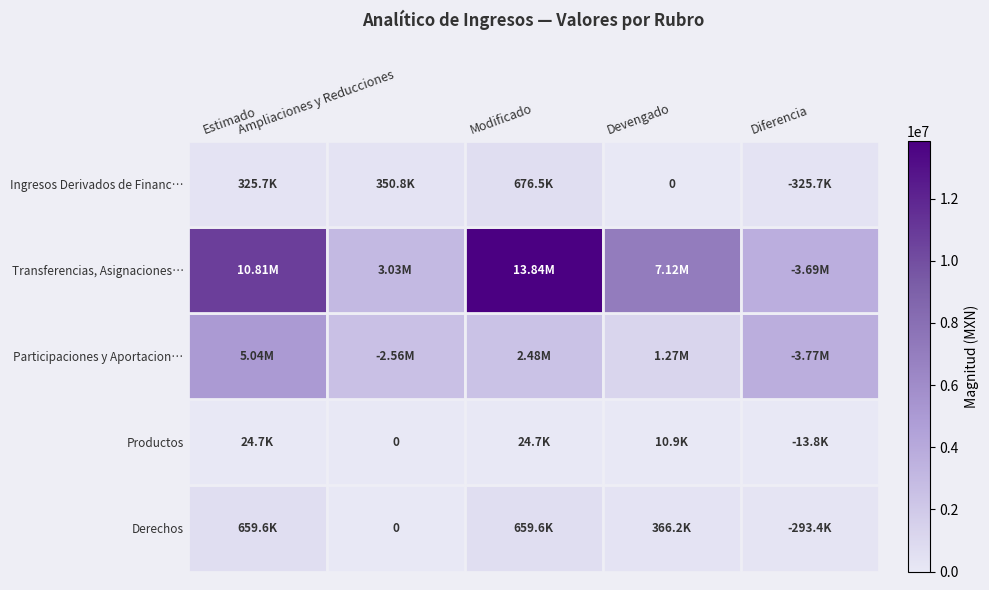

What is the difference between the highest and lowest values at Devengado?

7120006.4